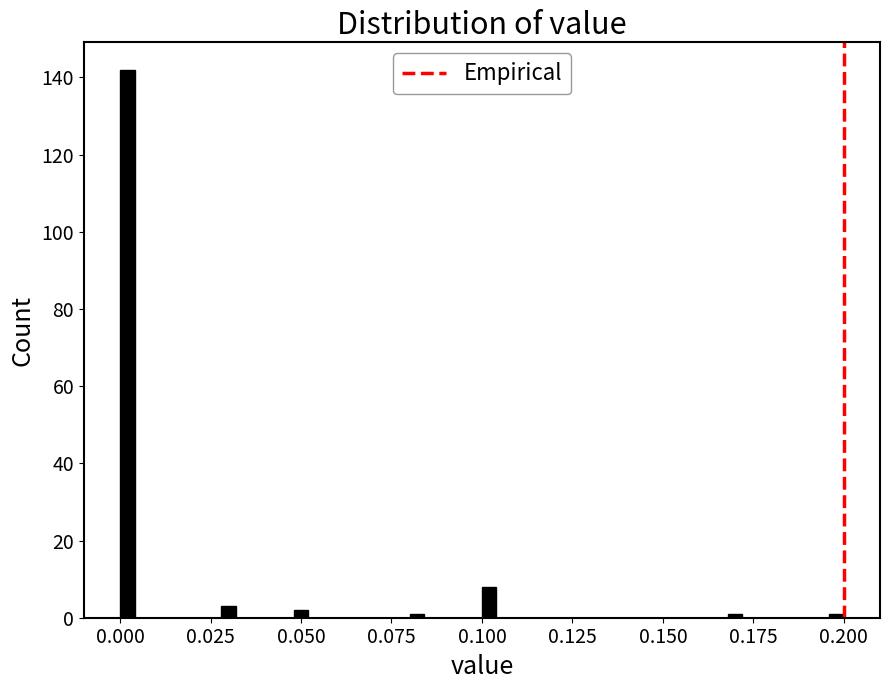

Read against the x-axis, roughly where is the centre of the tallest bar?

0.000